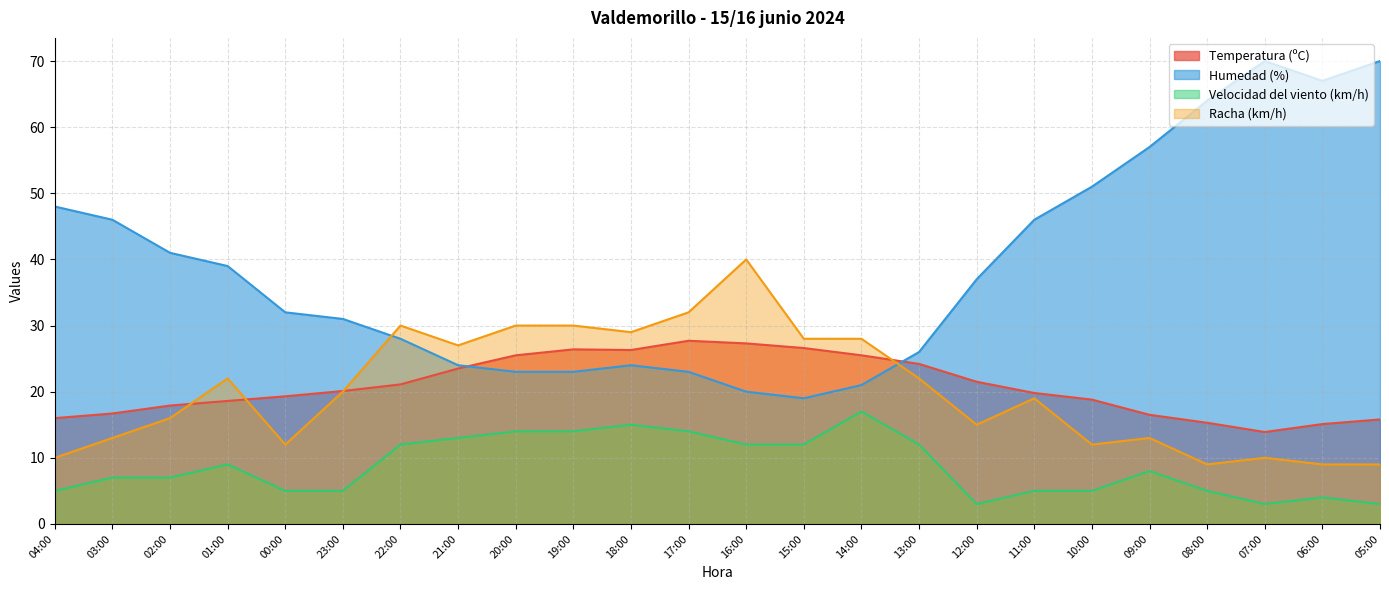

Does the chart display data point markers on the line(s)?

No